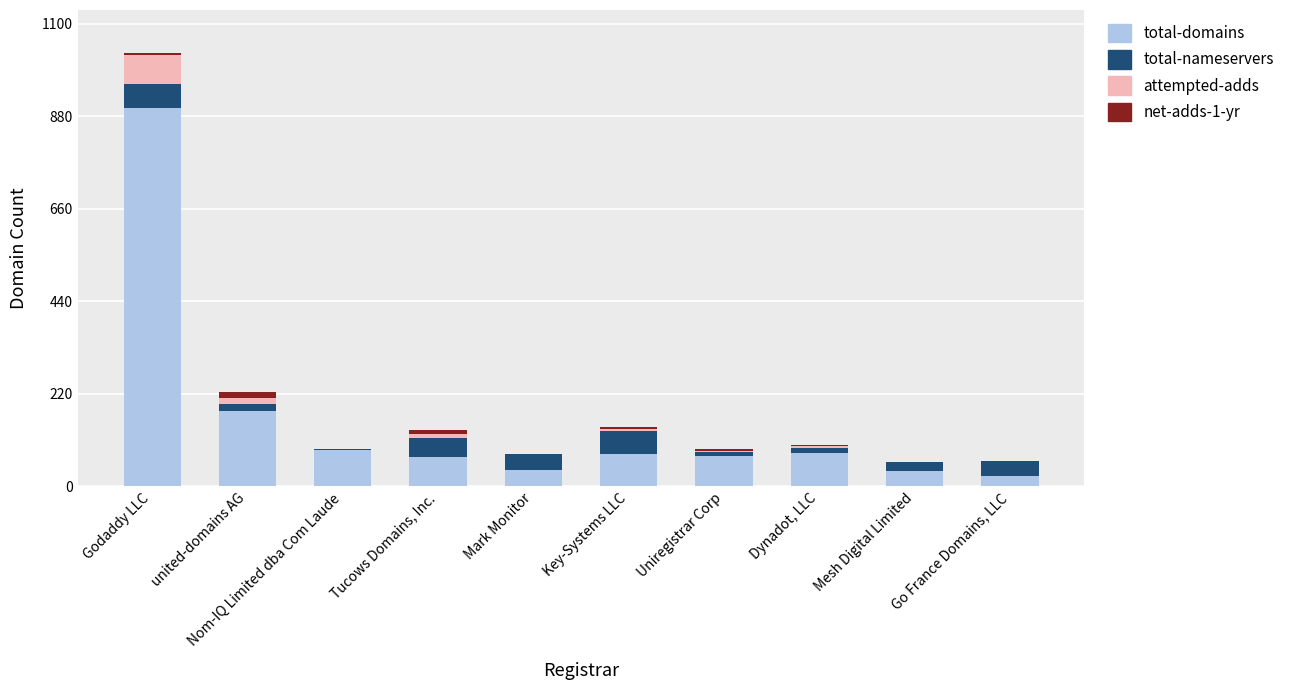

Are the bars horizontal?

No